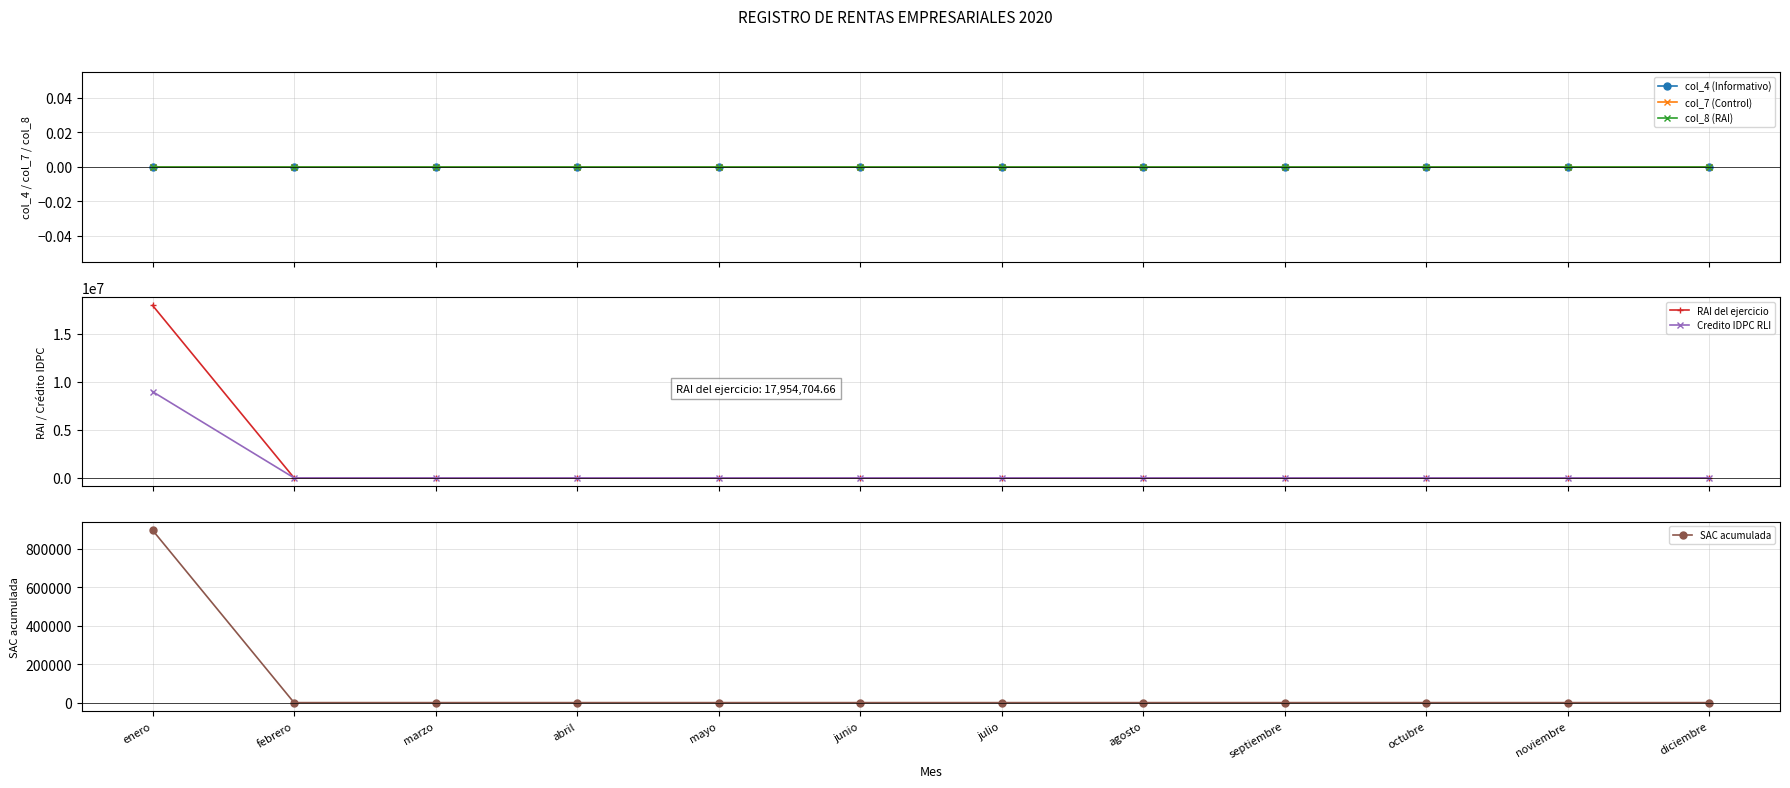

What is the difference between the maximum and minimum values in the Credito IDPC RLI series?

8977352.0